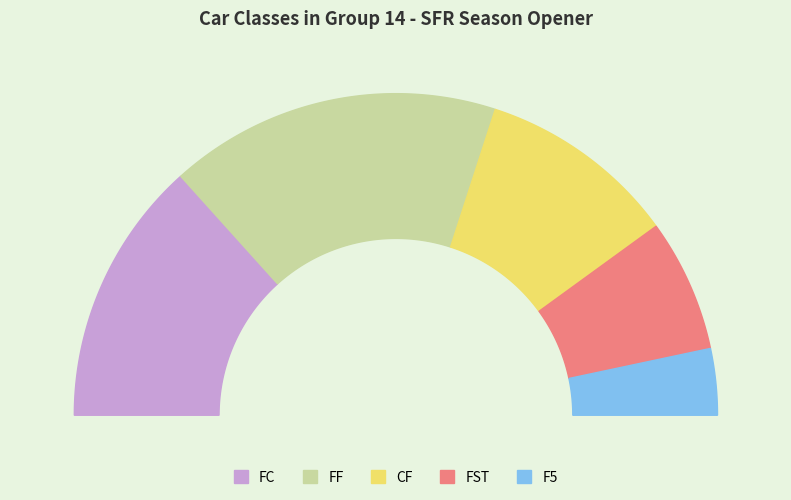

To the nearest percent, what is the combined percentage of FST and F5?

20%